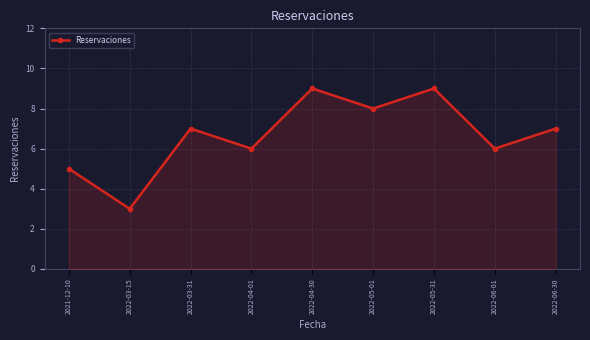

What is the difference between the second highest and minimum values?

6